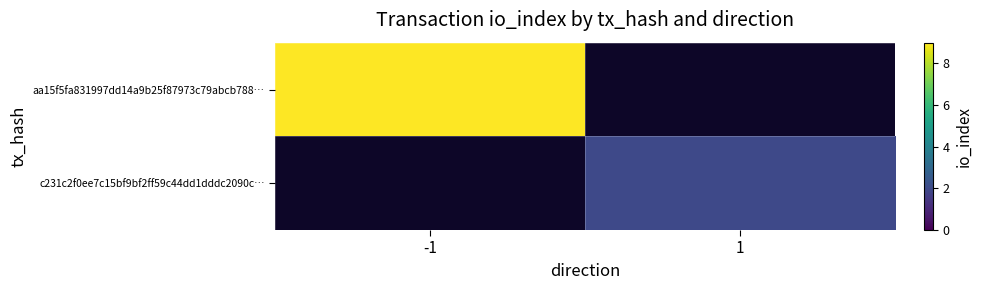

Reading left to right, transcribe all the data shown in this chart.

aa15f5fa831997dd14a9b25f87973c79abcb788…: -1=9	1=0
c231c2f0ee7c15bf9bf2ff59c44dd1dddc2090c…: -1=0	1=2